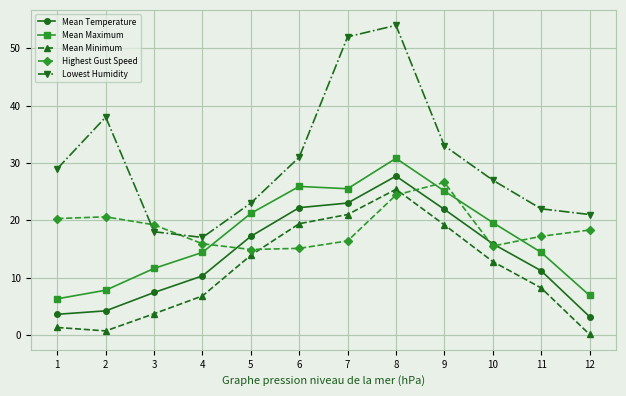

What is the greatest value displayed?

54.0